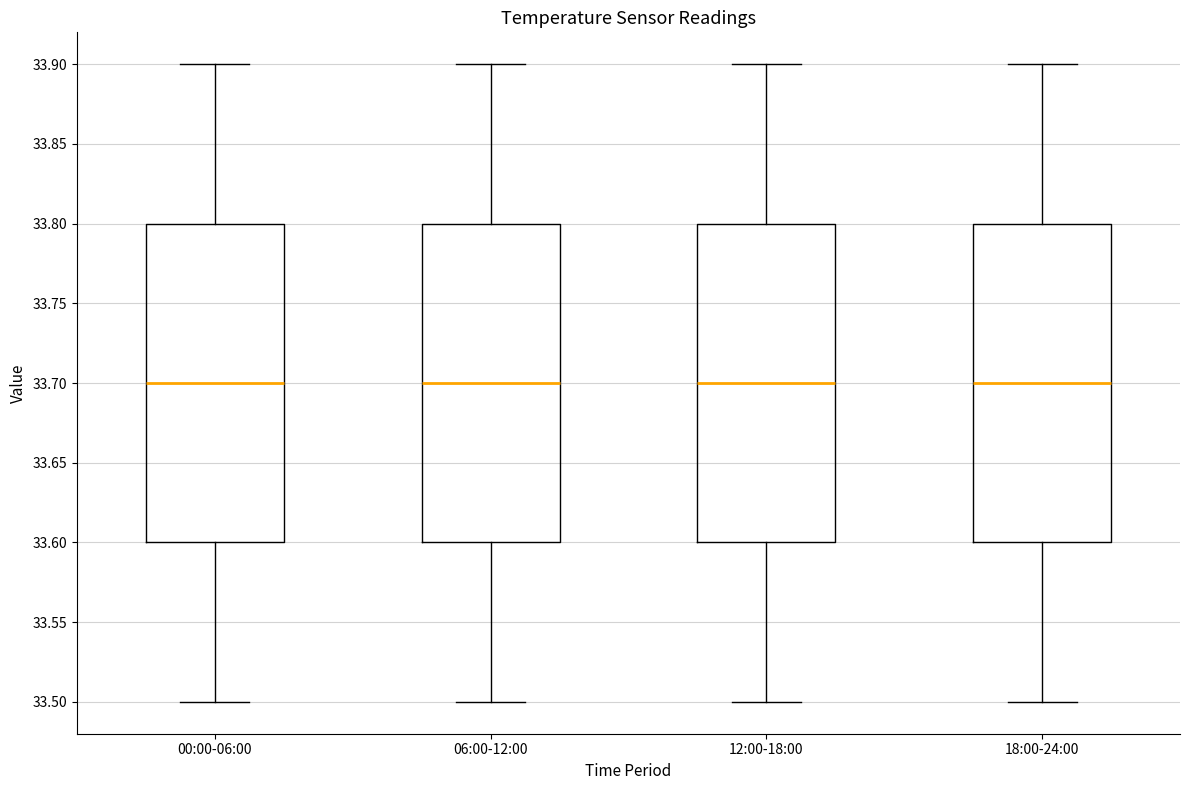

Where does the median line of the box for 18:00-24:00 sit on the y-axis? The values are not printed on the chart, so give them approximately, as read against the axis.

33.7